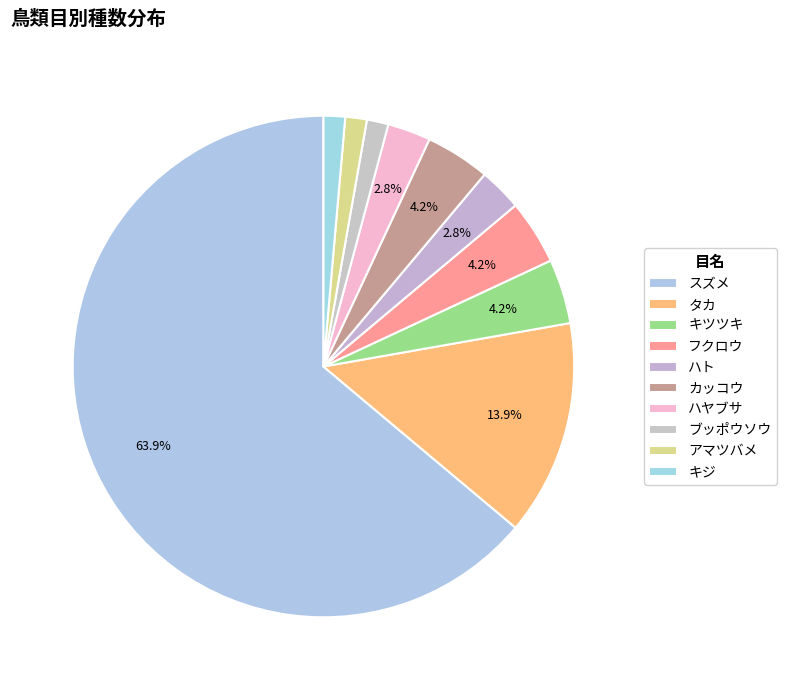

How much of the chart is everything except スズメ?

36.1%